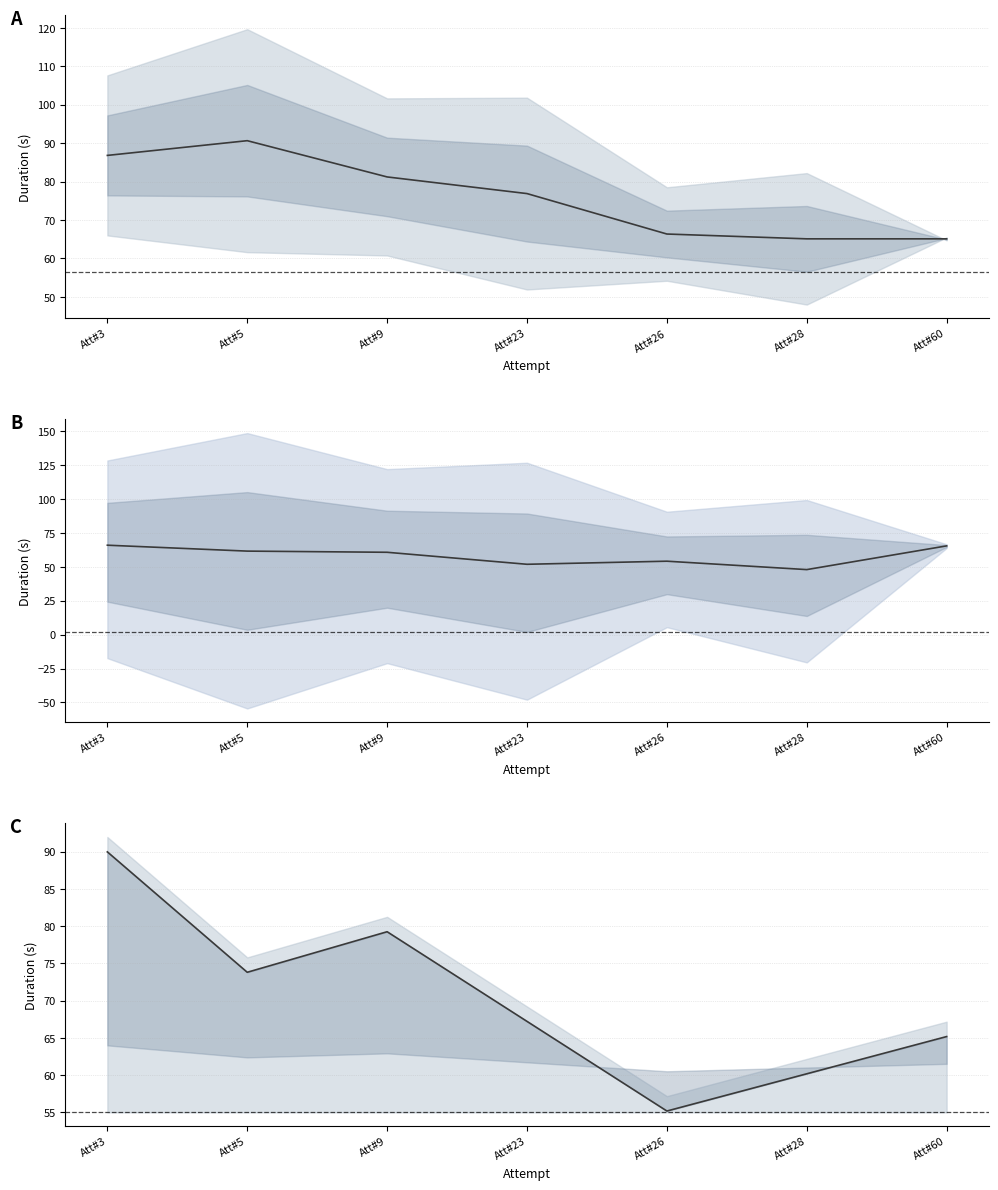

How many data points in Segment 1 are less than 76?

3